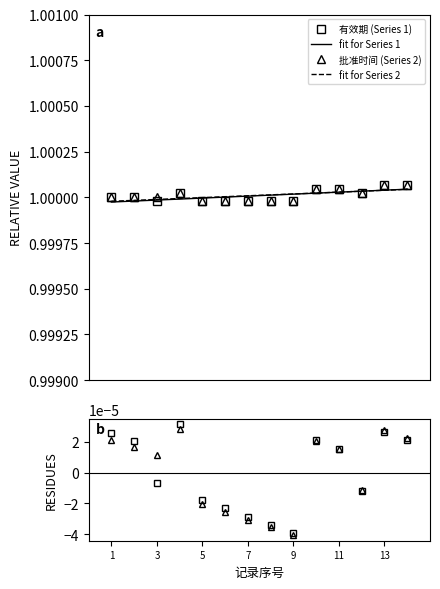

The 有效期 (Series 1) series shows 0.4 at 11. True or false?

False